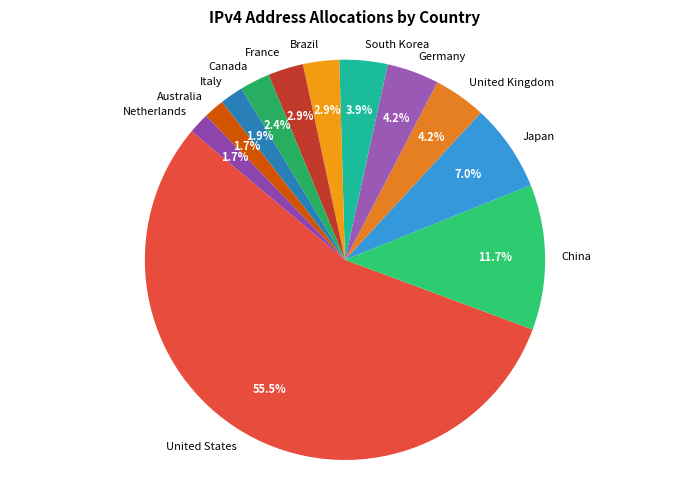

To the nearest percent, what is the difference between the largest and smallest slice percentages?

54%